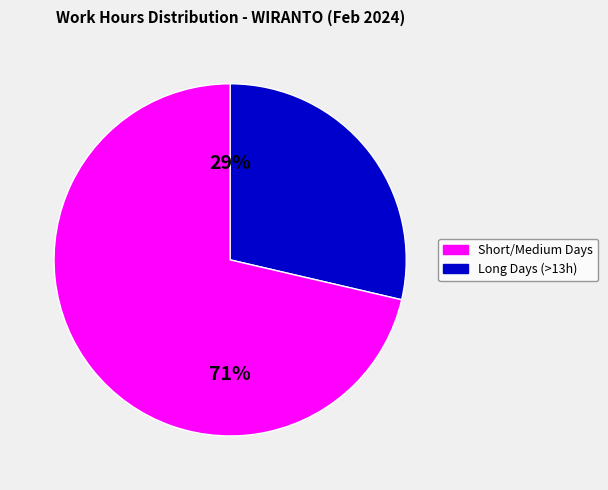

Is there any slice that represents more than half of the pie?

Yes